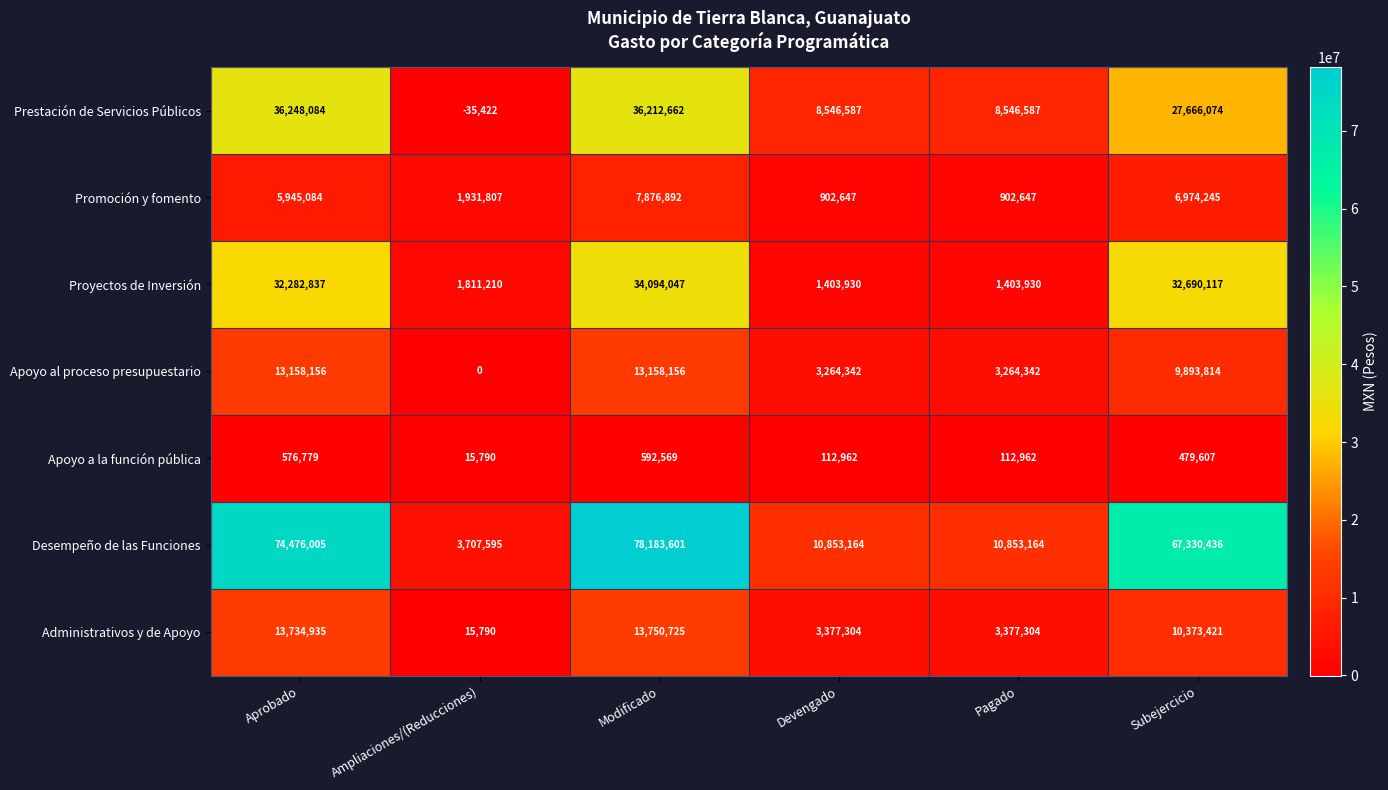

How many distinct data groups are displayed?

7